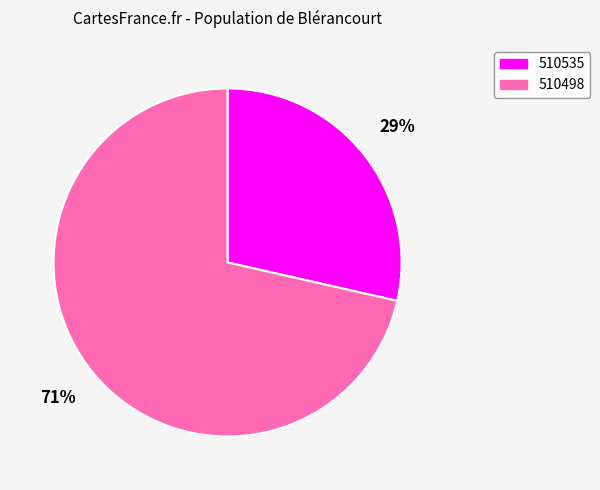

To the nearest percent, what percentage of the pie is 510498?

71%